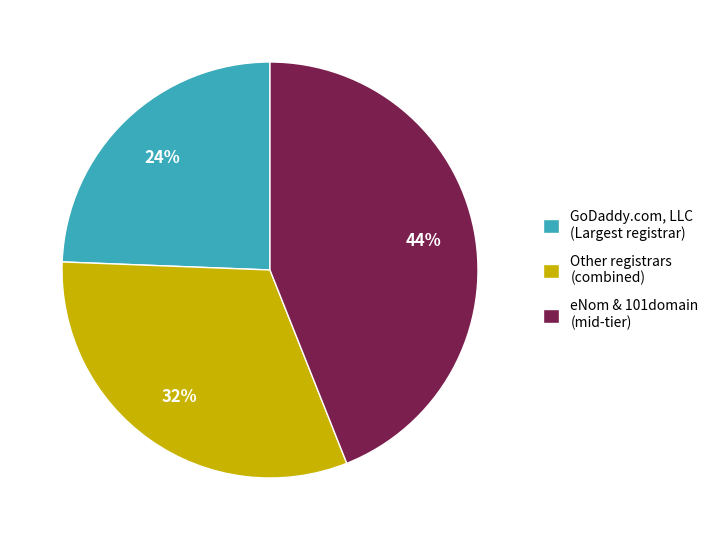

Which category has the biggest portion of the pie?

eNom & 101domain (mid-tier)